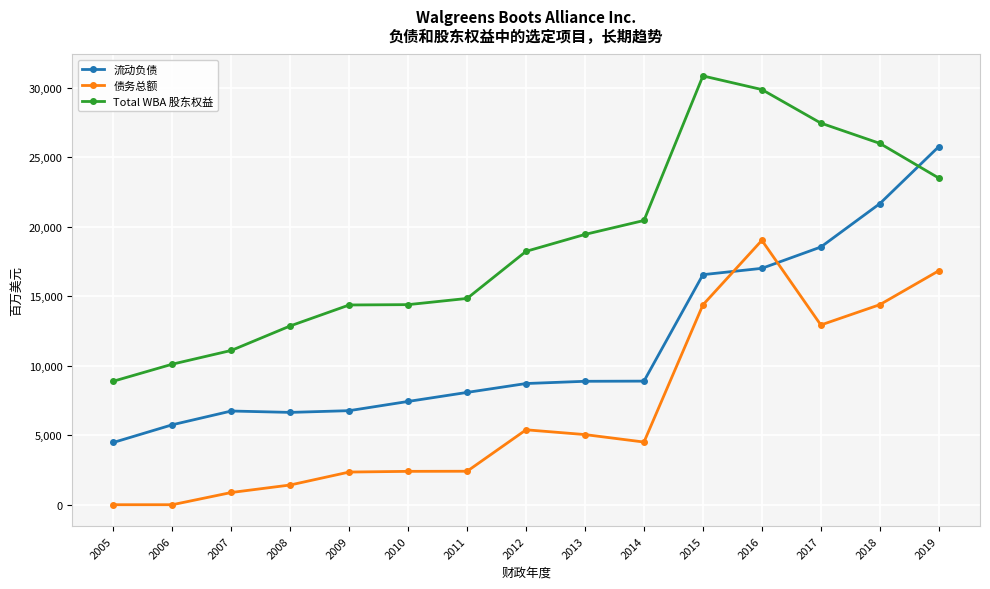

Between 2006 and 2010, which series saw the biggest shift?

Total WBA 股东权益